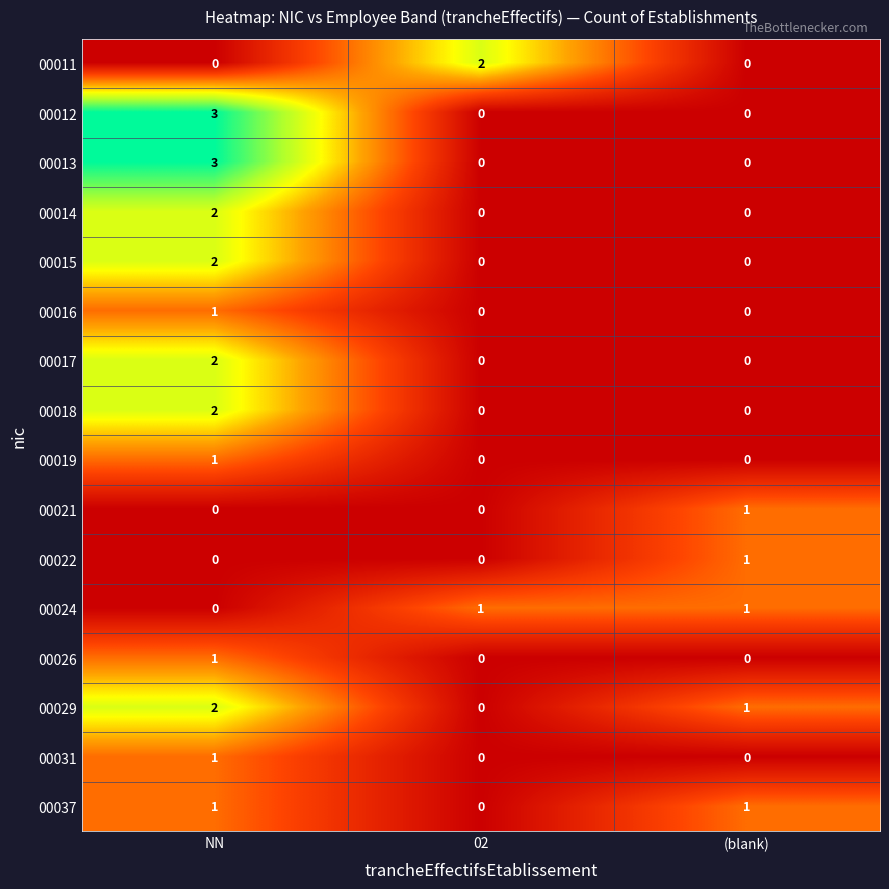

Between 02 and (blank), which series saw the biggest shift?

00011